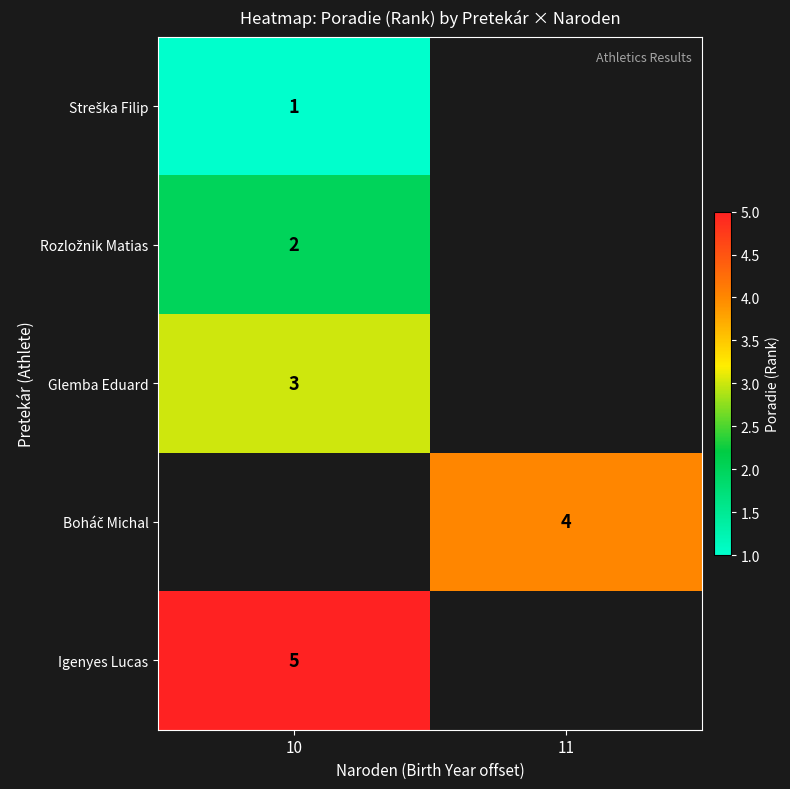

What is the minimum value shown in the chart?

1.0